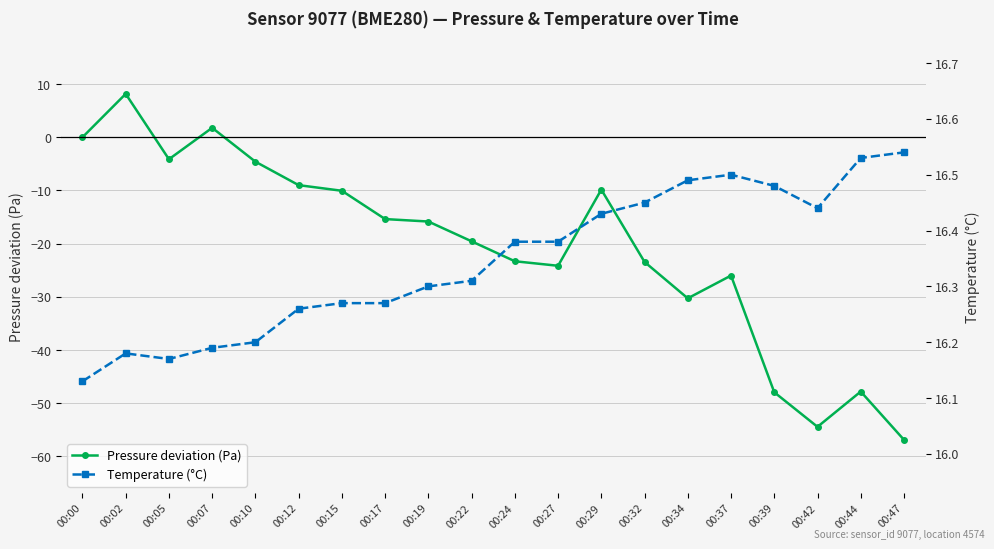

Rank the categories by Temperature (°C) value from lowest to highest.

00:00, 00:05, 00:02, 00:07, 00:10, 00:12, 00:15, 00:17, 00:19, 00:22, 00:24, 00:27, 00:29, 00:42, 00:32, 00:39, 00:34, 00:37, 00:44, 00:47